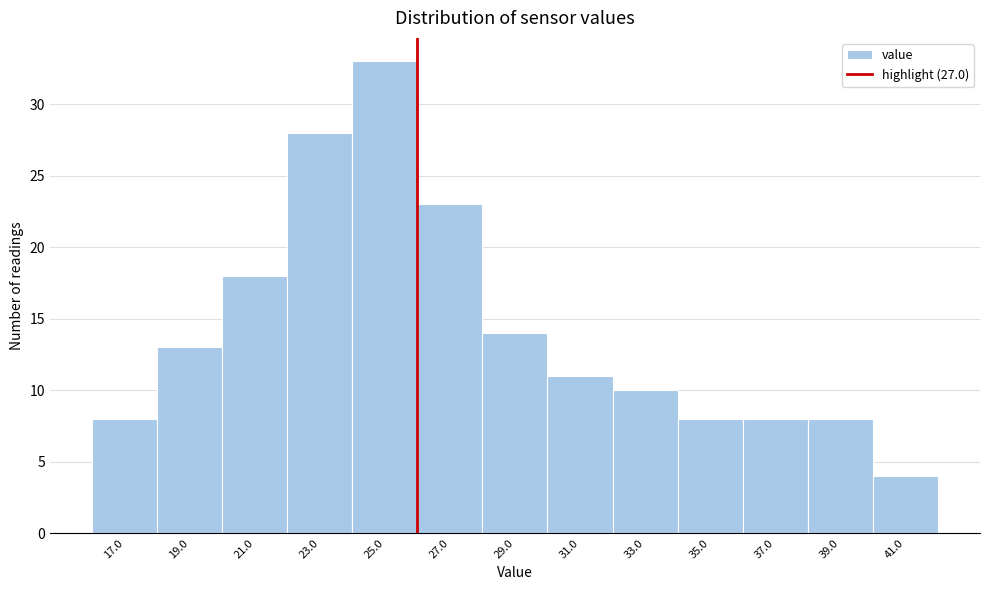

Reading left to right, extract all data points from this chart.

8	13	18	28	33	23	14	11	10	8	8	8	4